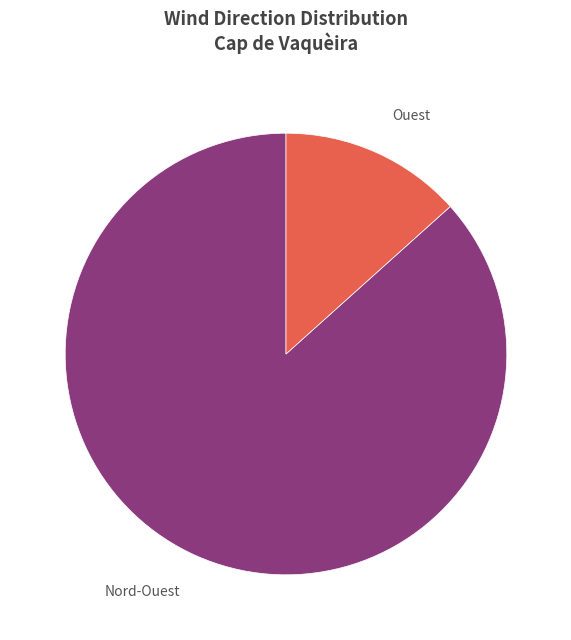

Is there any slice that represents more than half of the pie?

Yes